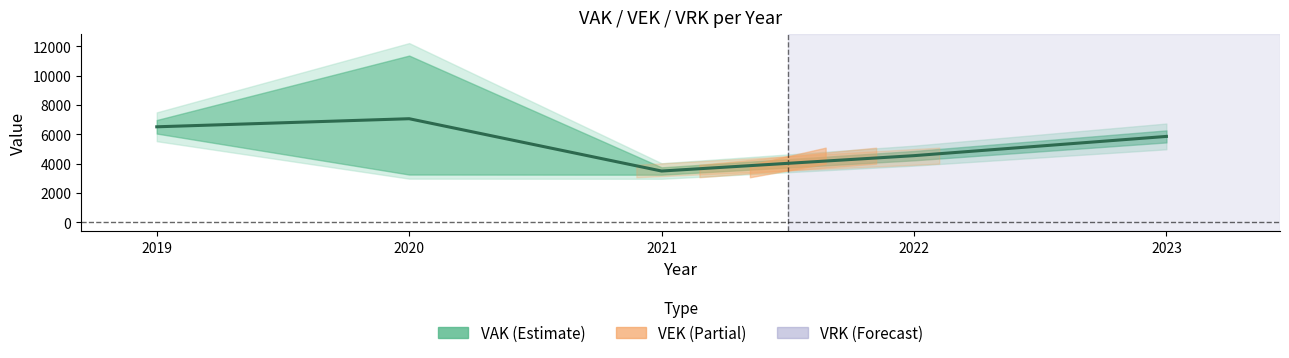

What is the ratio of the value at 2019 to the value at 2023?

1.1